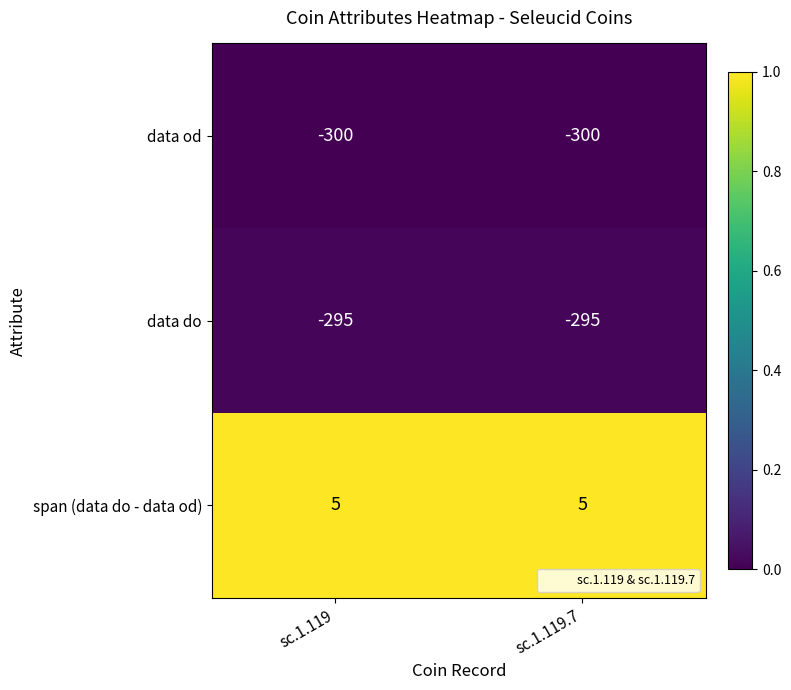

Reading right to left, extract all data points from this chart.

data od: sc.1.119.7=-300	sc.1.119=-300
data do: sc.1.119.7=-295	sc.1.119=-295
span (data do - data od): sc.1.119.7=5	sc.1.119=5